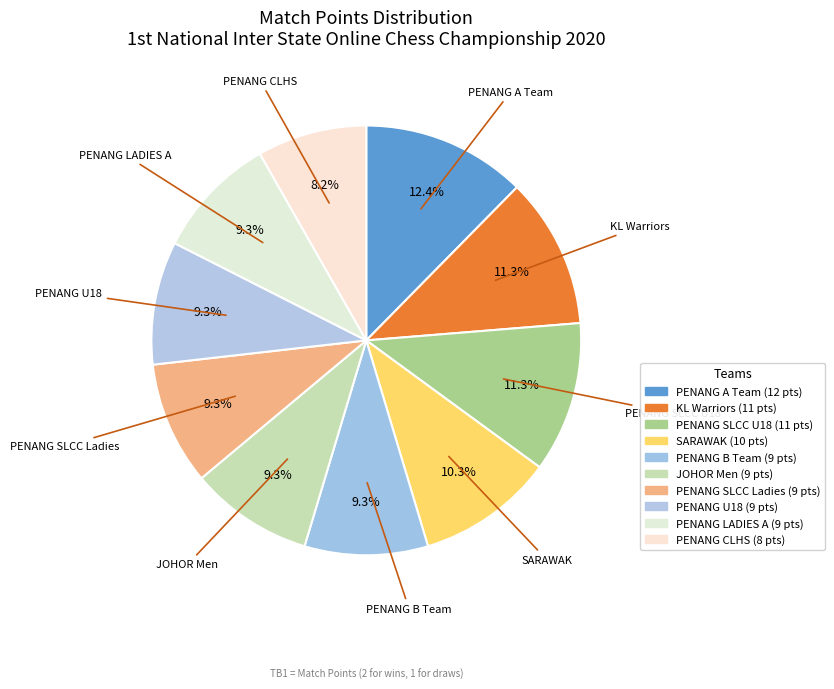

What is the ratio of the value at KL Warriors to the value at JOHOR Men?

1.2